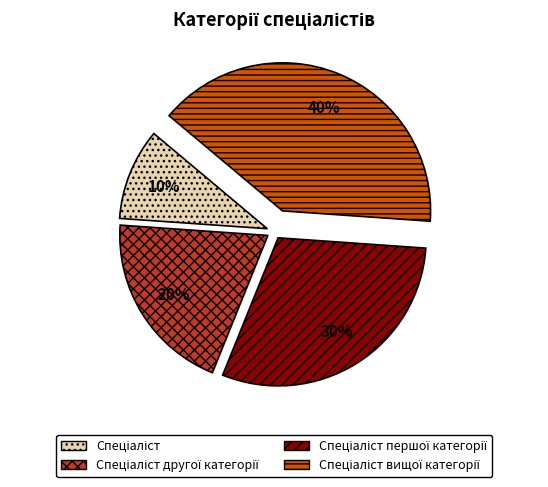

Does any single category account for the majority?

No